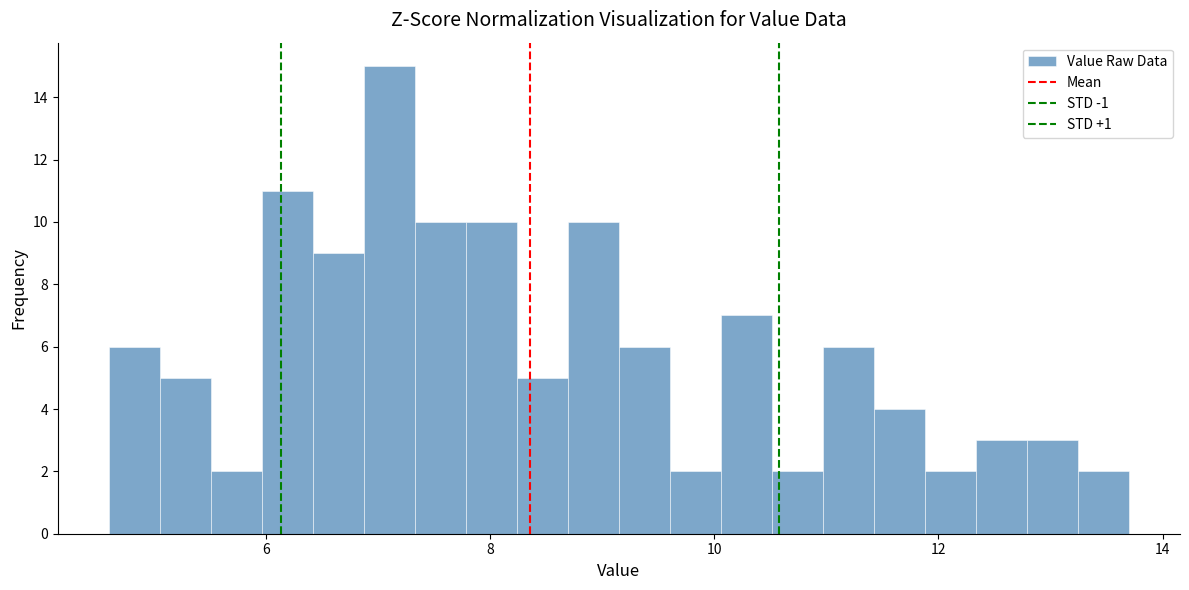

Read against the x-axis, roughly where is the centre of the tallest bar?

7.2